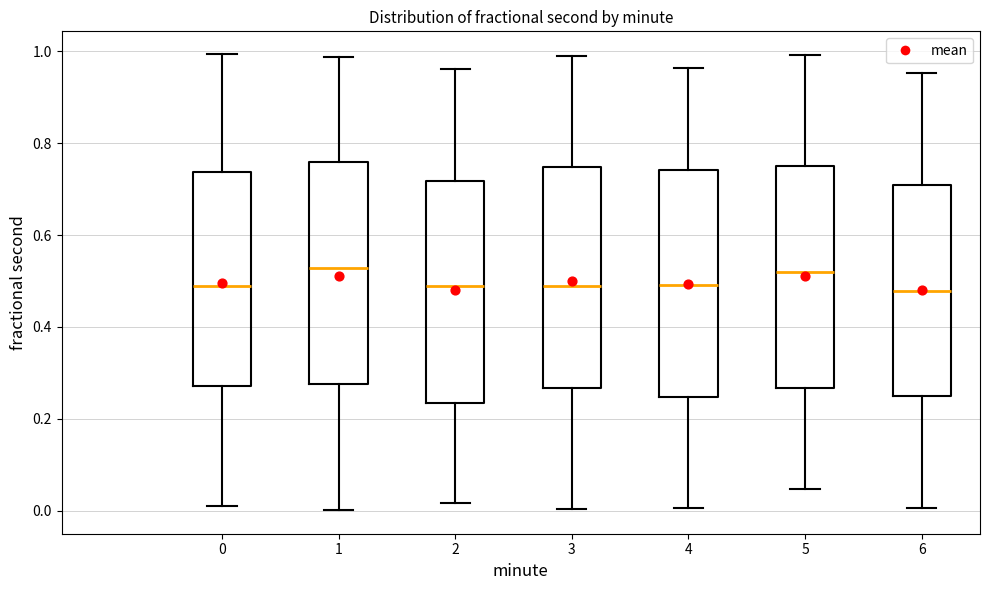

Where does the upper whisker of the box at x = 4 end on the y-axis? The values are not printed on the chart, so give them approximately, as read against the axis.

0.96